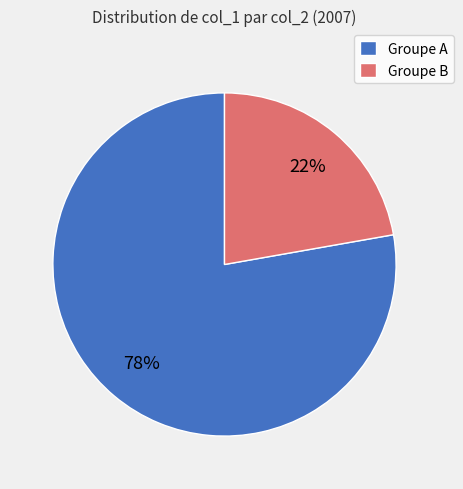

Does any single category account for the majority?

Yes